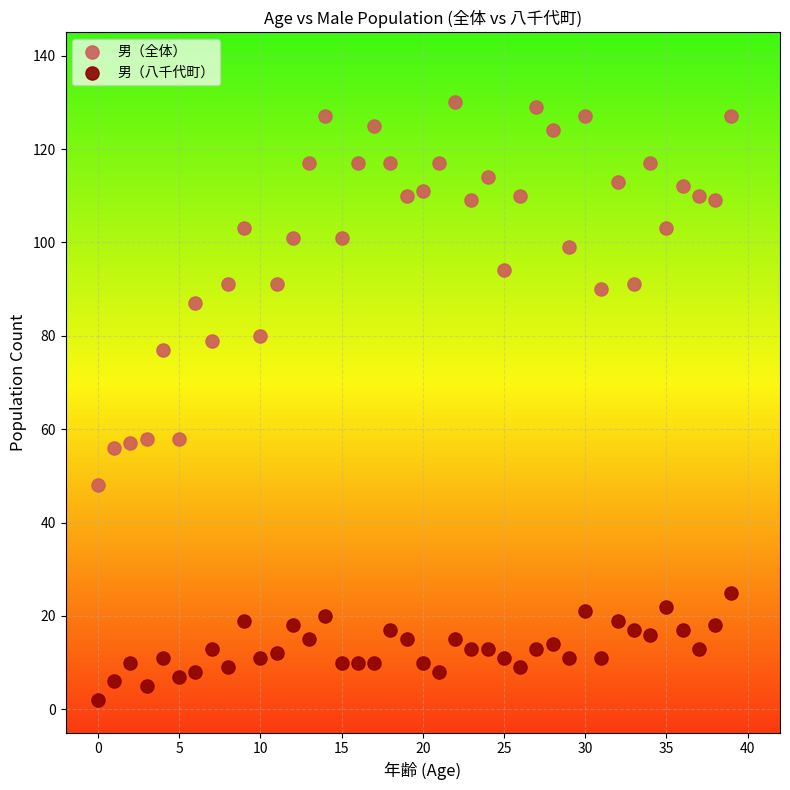

Which series contains the highest Y value?

男（全体）